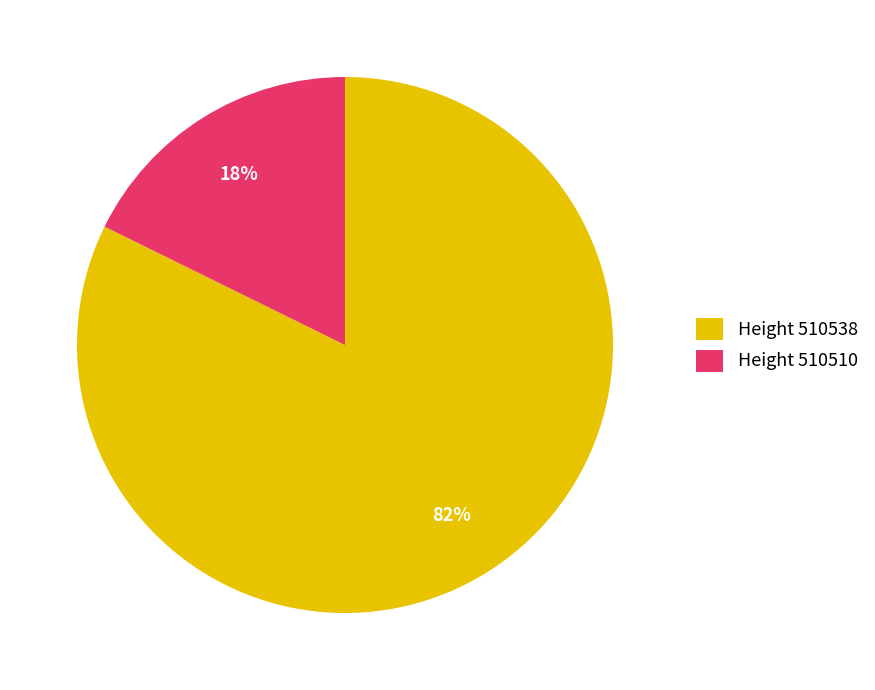

What is the smallest slice in the pie chart?

Height 510510